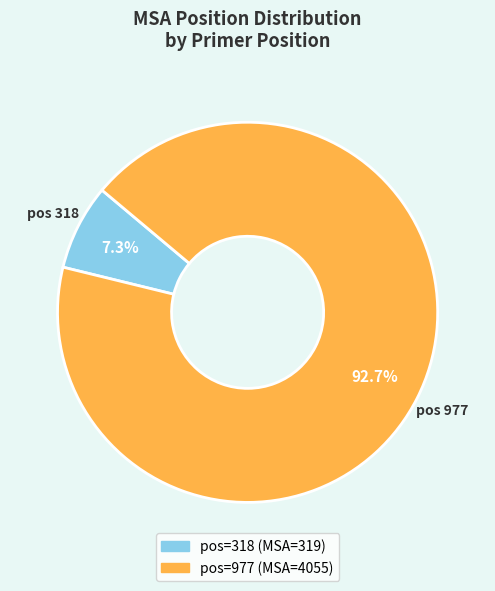

Is there a majority slice in this chart?

Yes